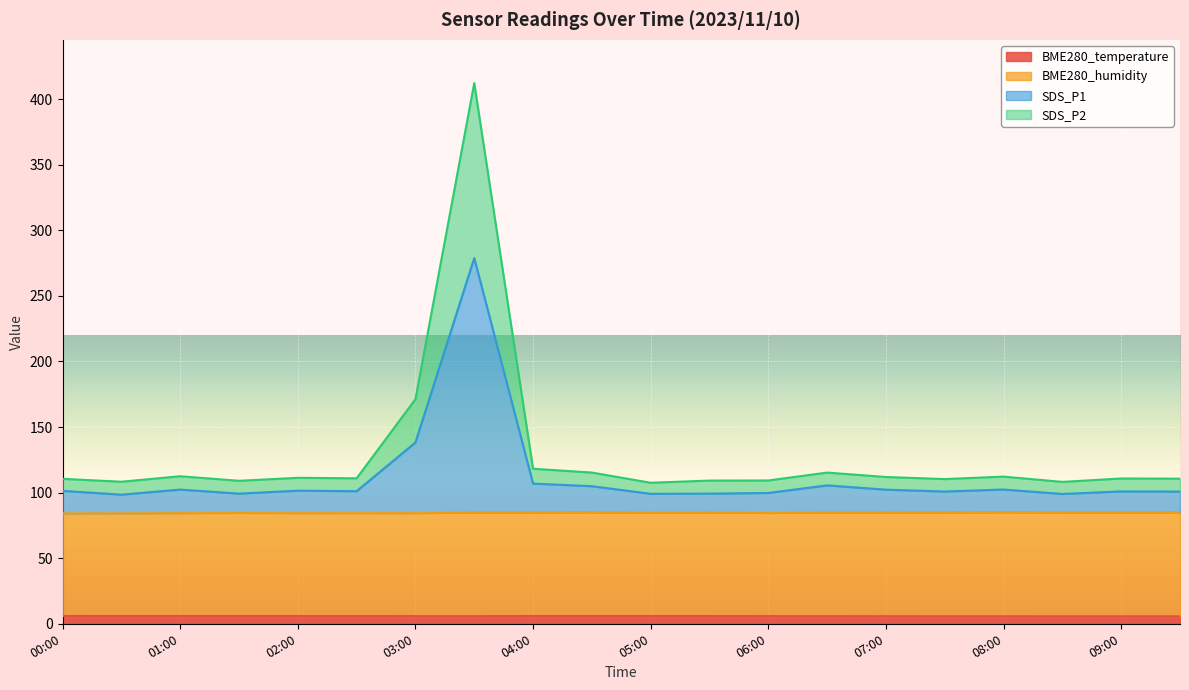

What position from the left is 01:30?

4